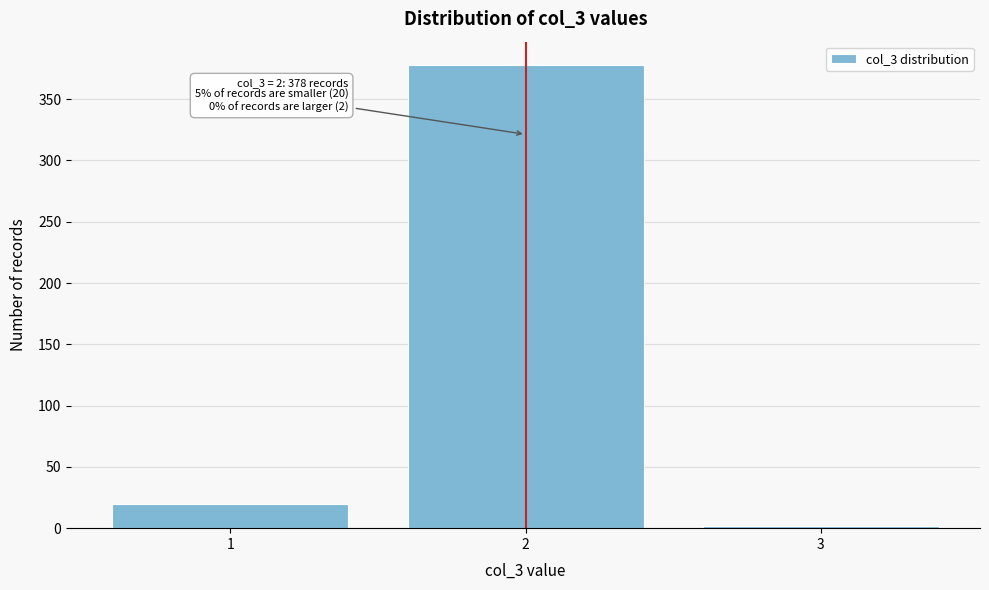

Reading left to right, transcribe all the data shown in this chart.

20	378	2